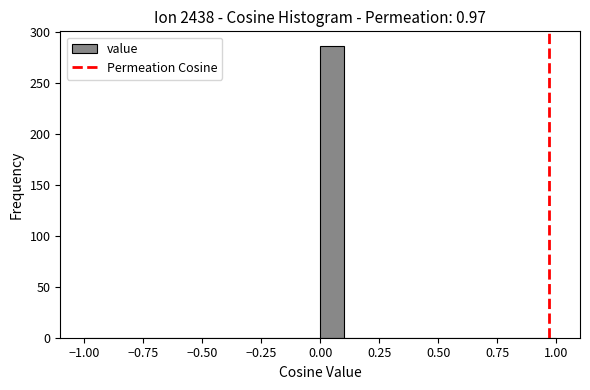

Read against the x-axis, roughly where is the centre of the tallest bar?

0.05